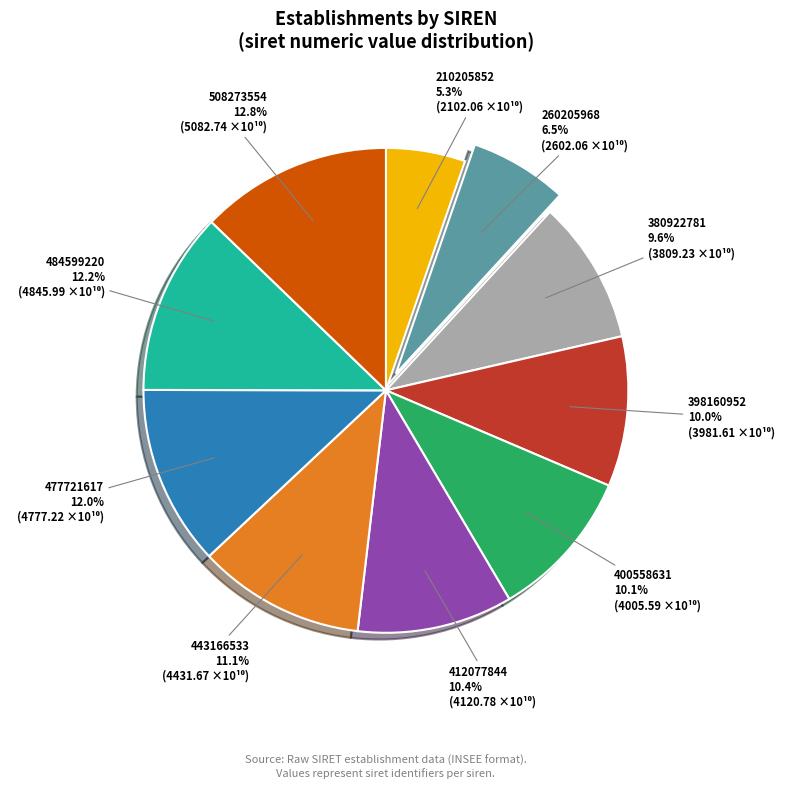

Which category has the smallest portion of the pie?

210205852